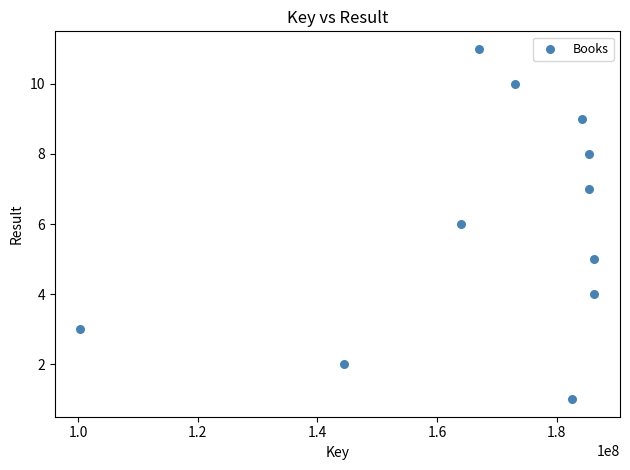

What is the range of Y values (max minus min)?

10